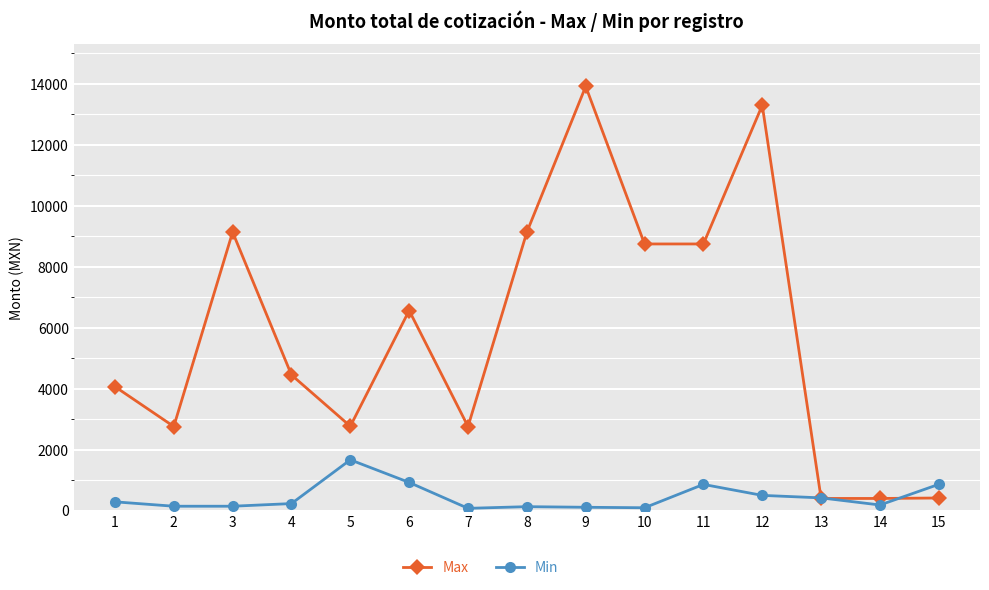

What is the highest value of the Min series?

1666.9